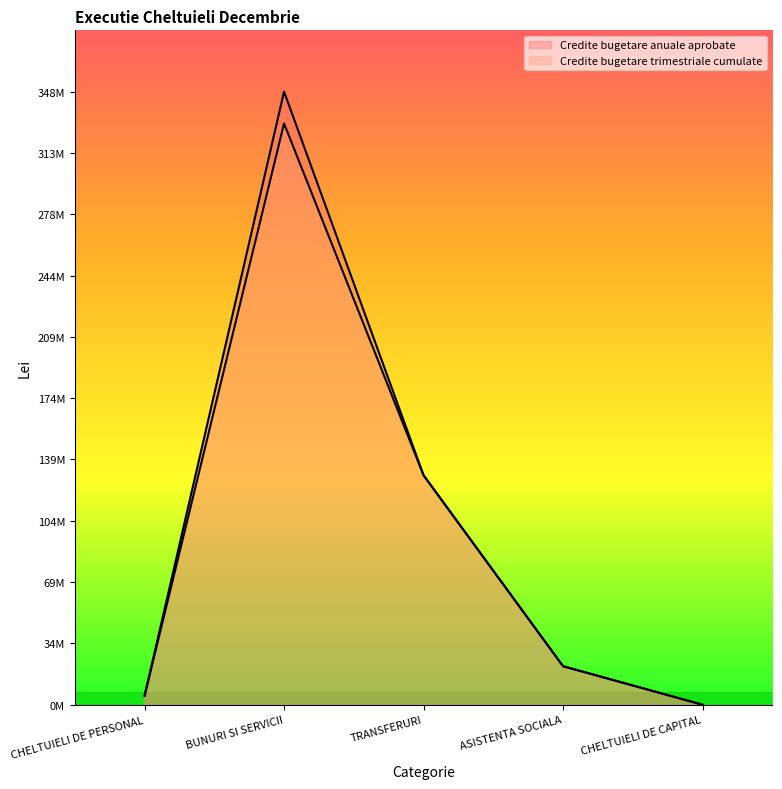

What is the maximum value shown in the chart?

348654160